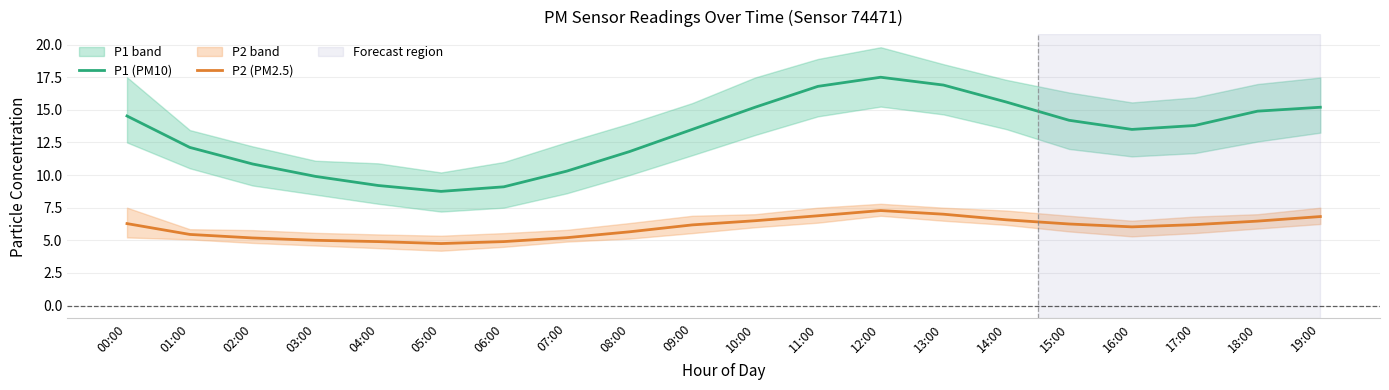

What is the difference between the maximum and second lowest values in the P2 (PM2.5) series?

2.4